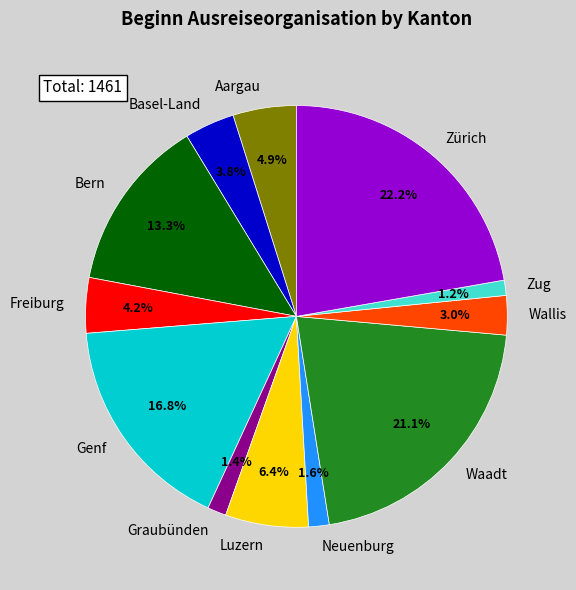

To the nearest percent, what percentage of the pie is Bern?

13%